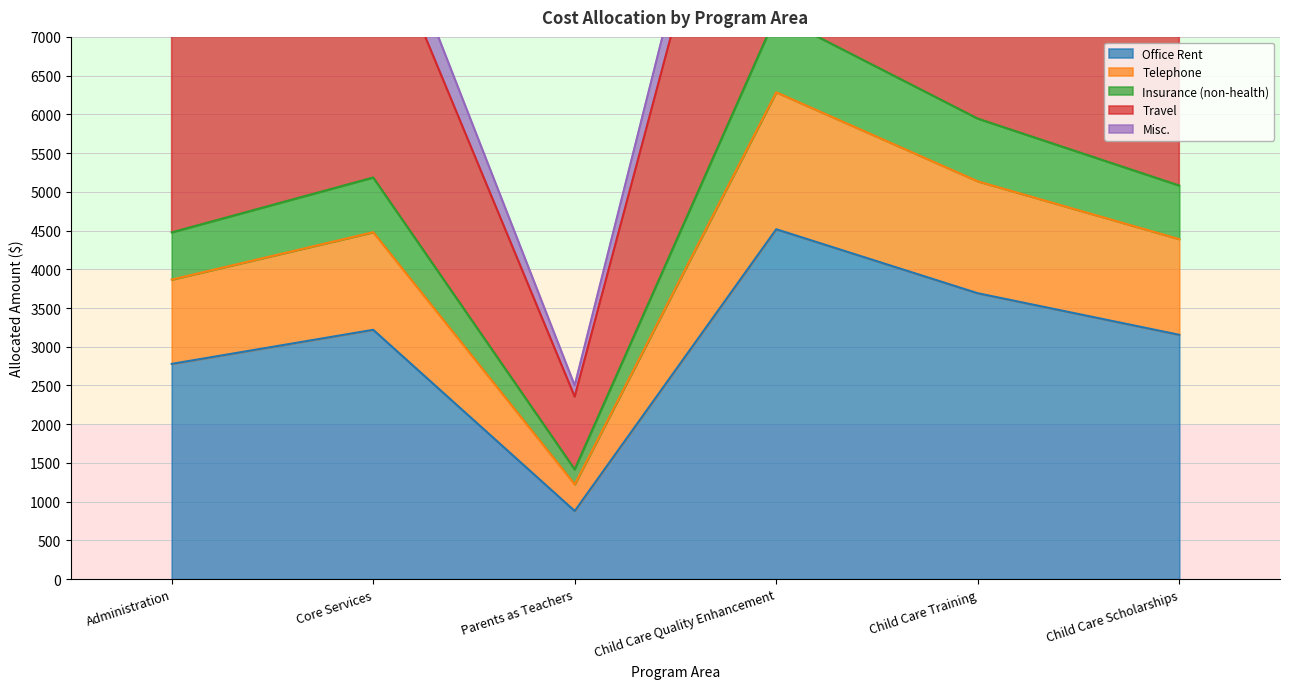

True or false: Office Rent has a value of 4513.5 at Administration.

False